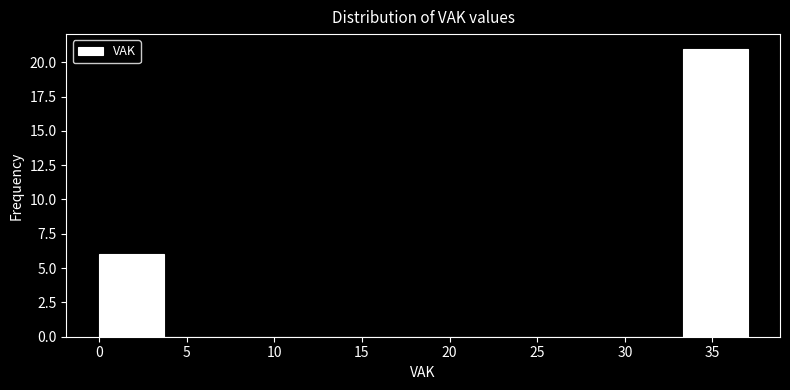

Over which range of the x-axis is the bar tallest?

33.3 to 37.0